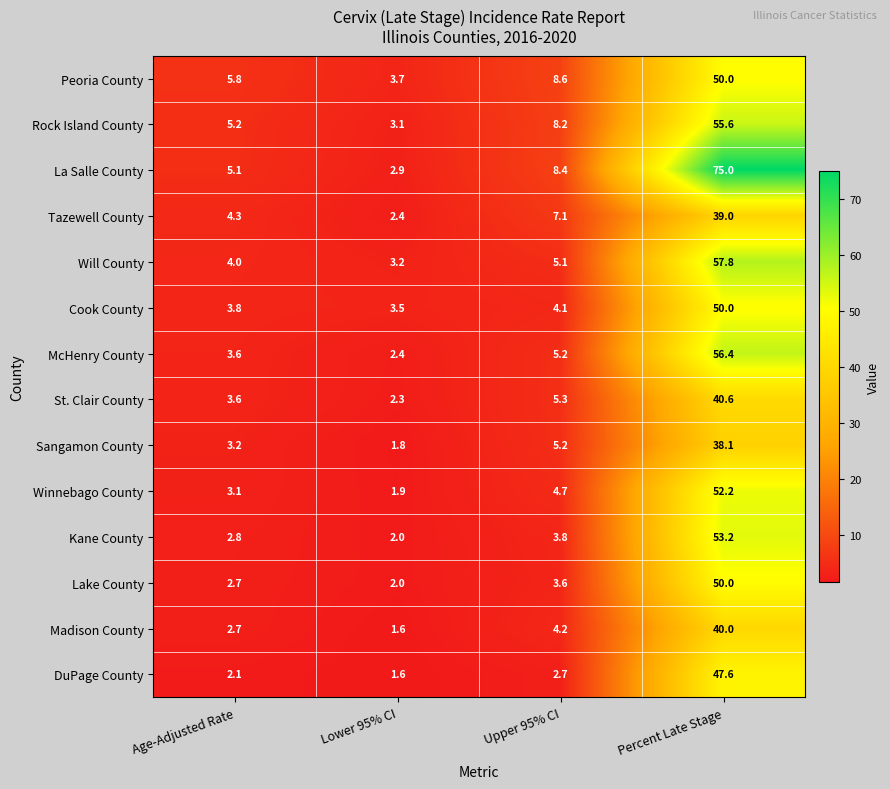

Which series changed the most between Age-Adjusted Rate and Percent Late Stage?

La Salle County